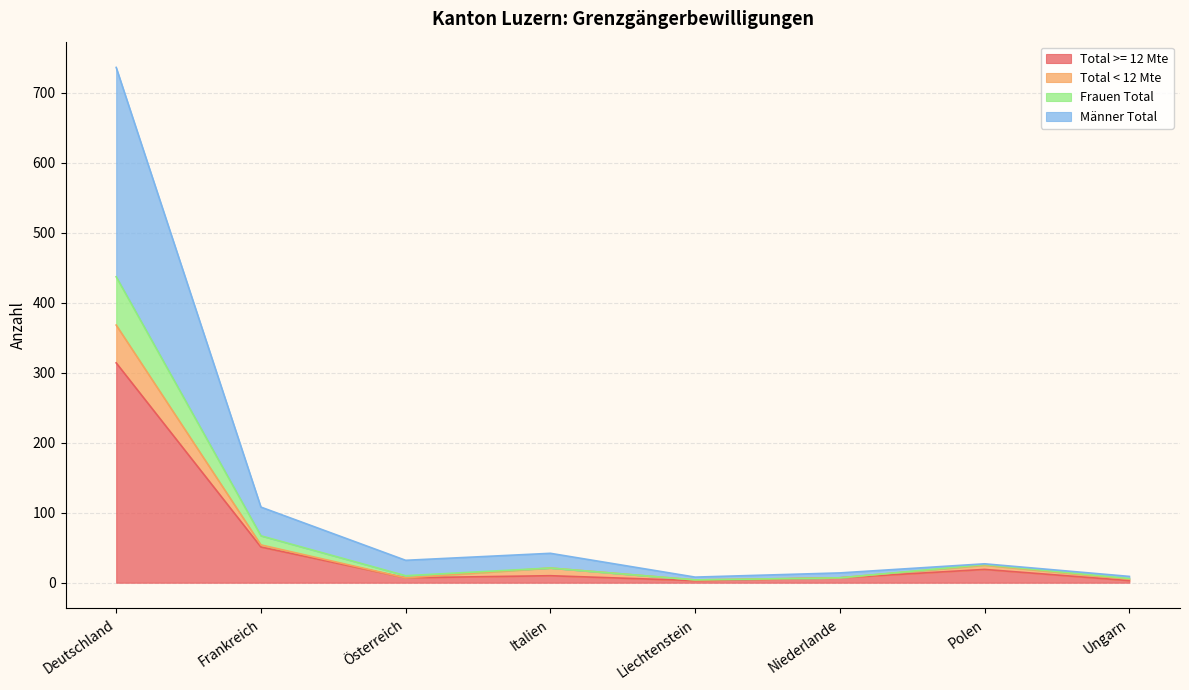

At which label does Total >= 12 Mte reach its peak?

Deutschland